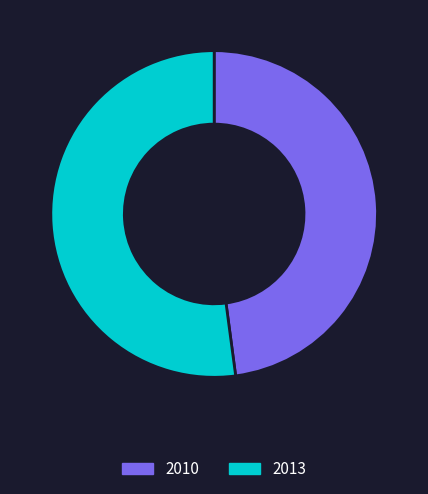

Is it true that 2013 is 52% of the pie?

True